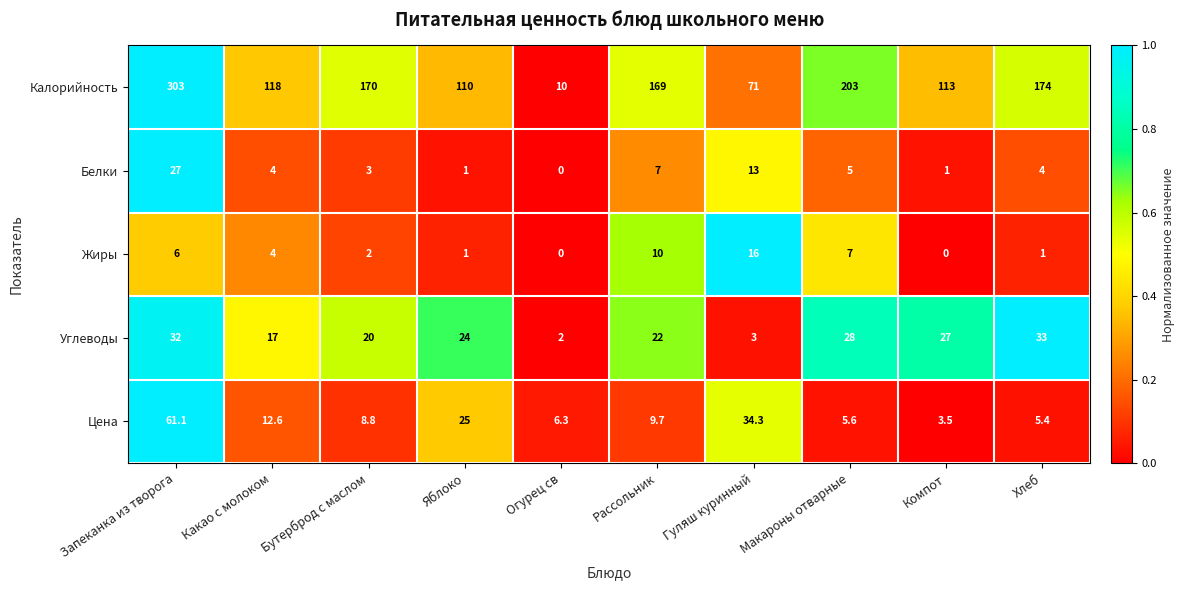

What is the total value across all series at Компот?

144.5